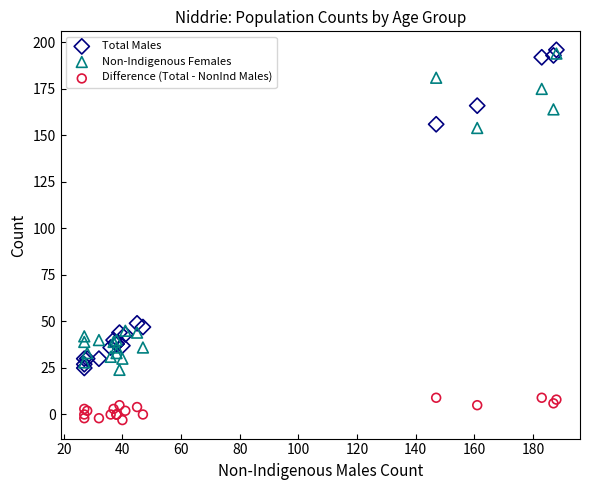

Which series reaches the minimum Y coordinate?

Difference (Total - NonInd Males)